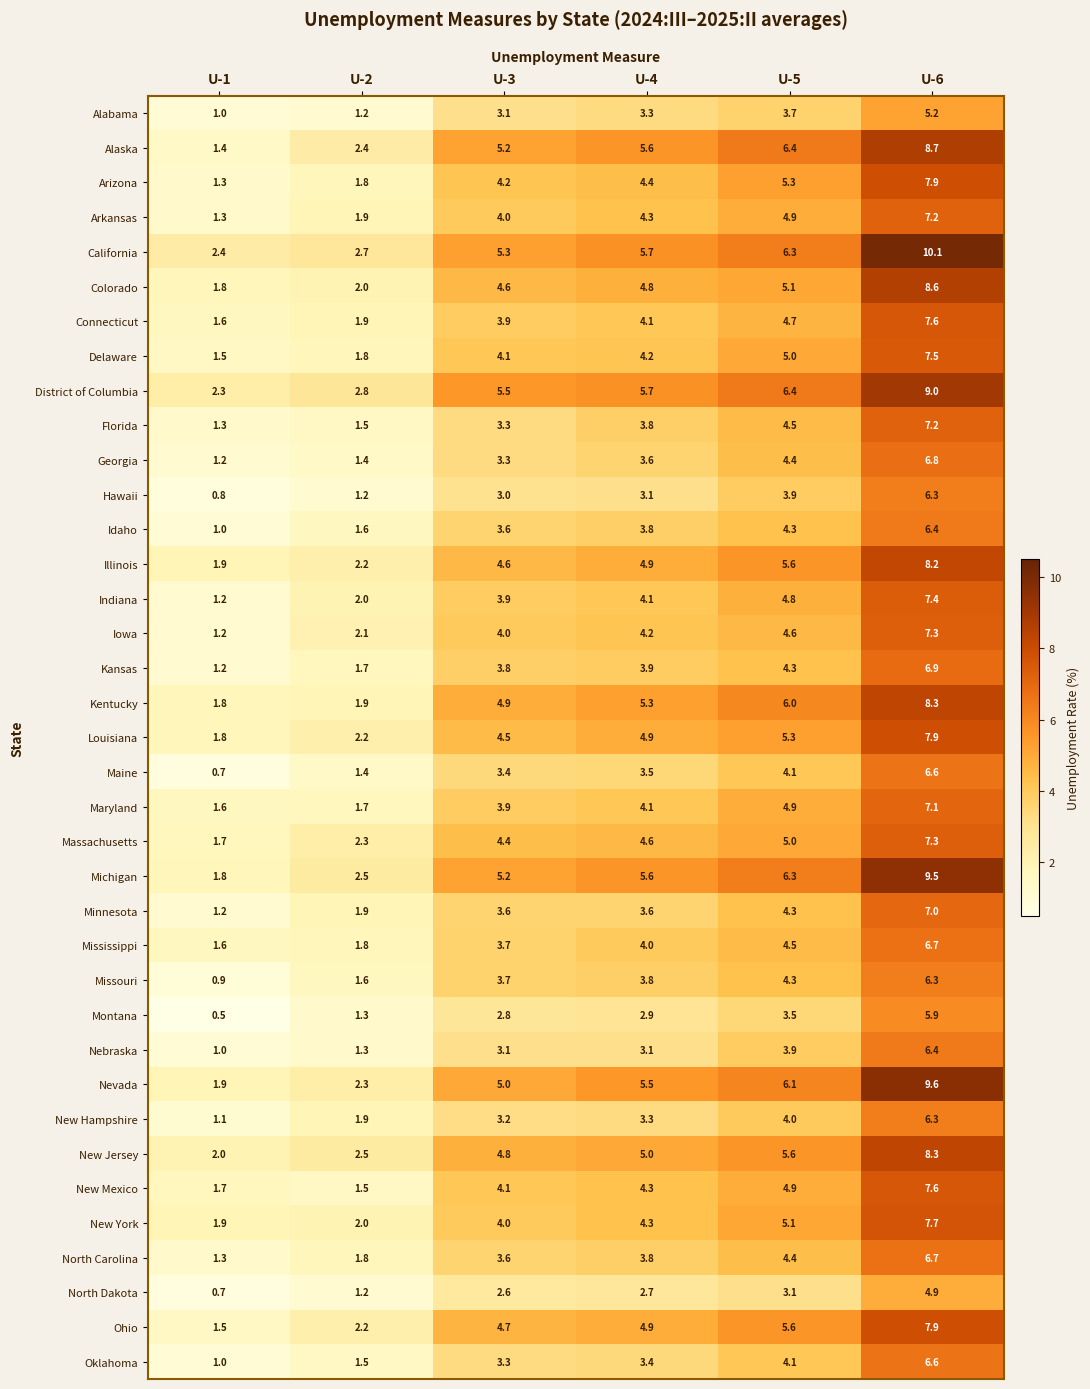

List the labels in order of Oklahoma value, largest first.

U-6, U-5, U-4, U-3, U-2, U-1